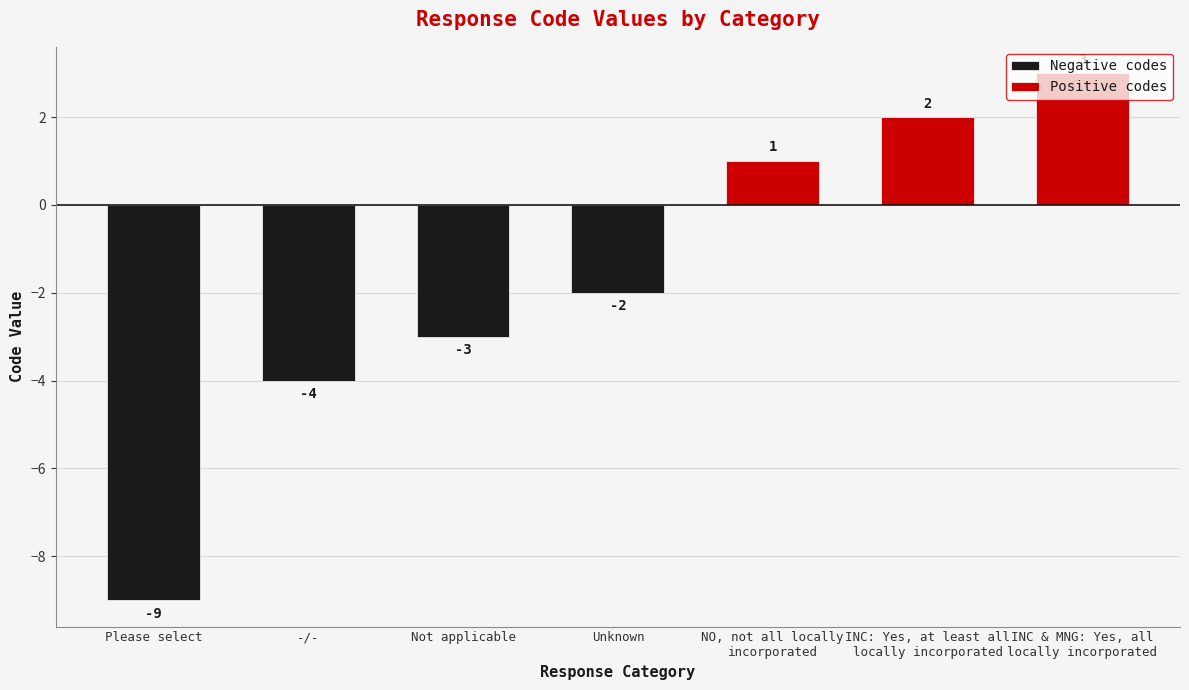

What is the value of the 3rd bar from the left?

-3